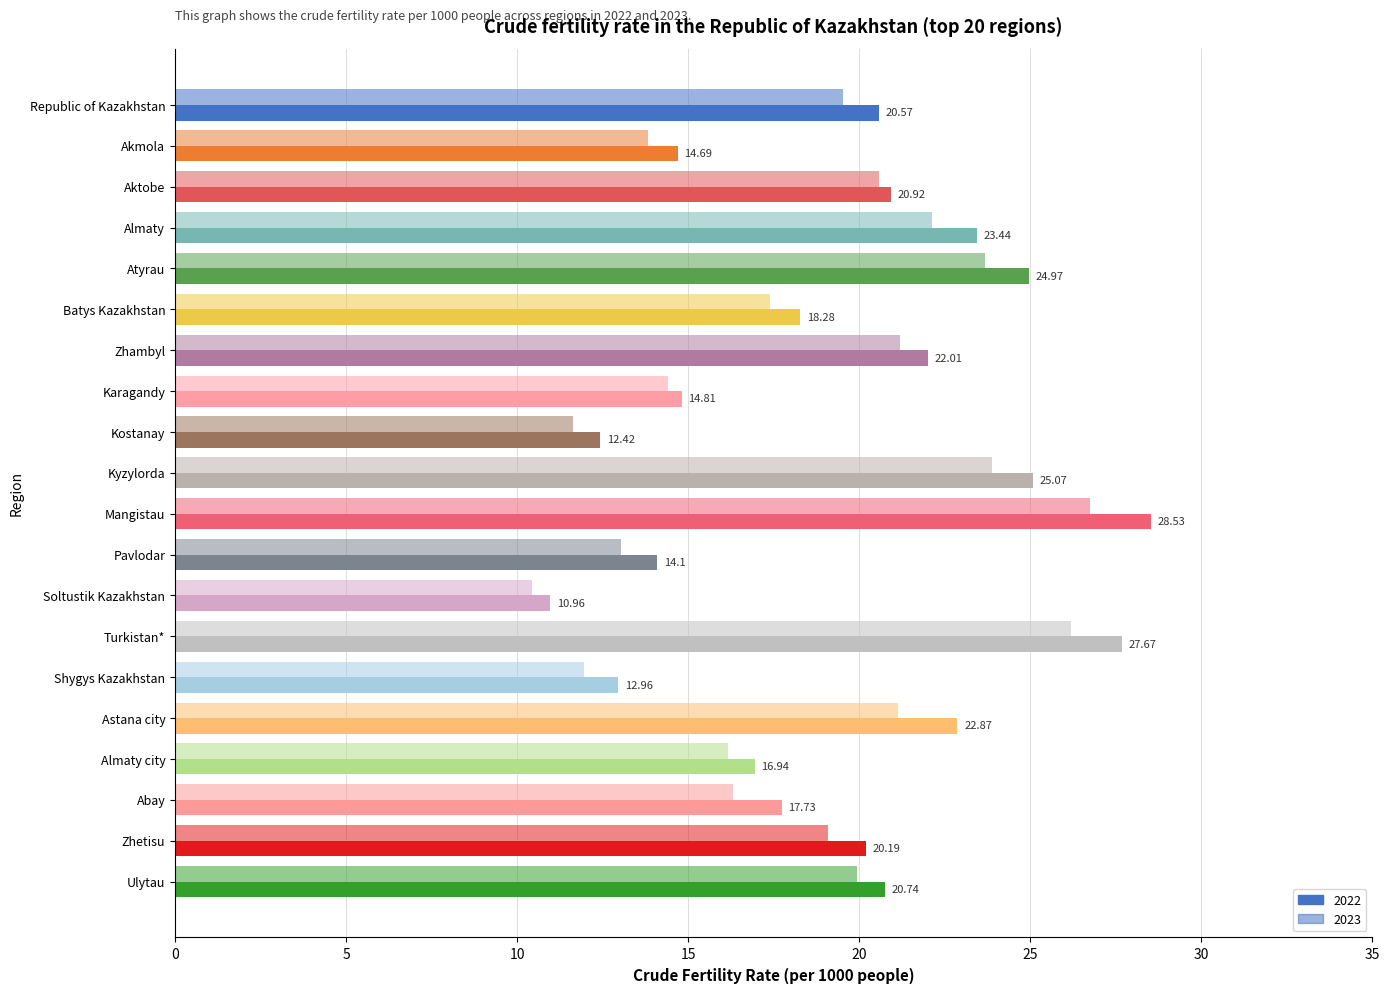

What is the sum of all 2022 values?

389.9